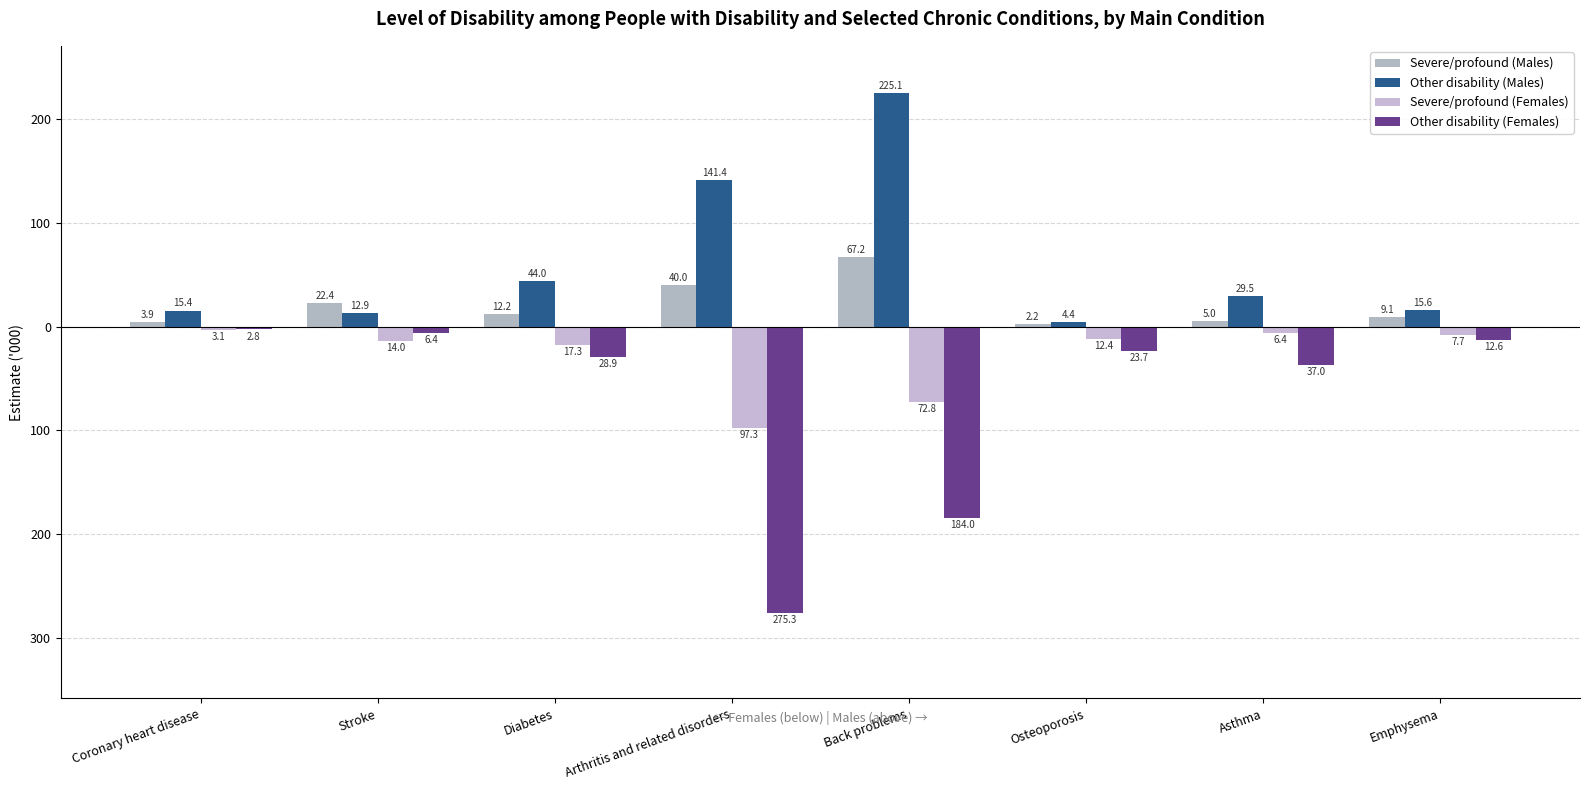

What are all the series names shown in the legend?

Severe/profound (Males), Other disability (Males), Severe/profound (Females), Other disability (Females)